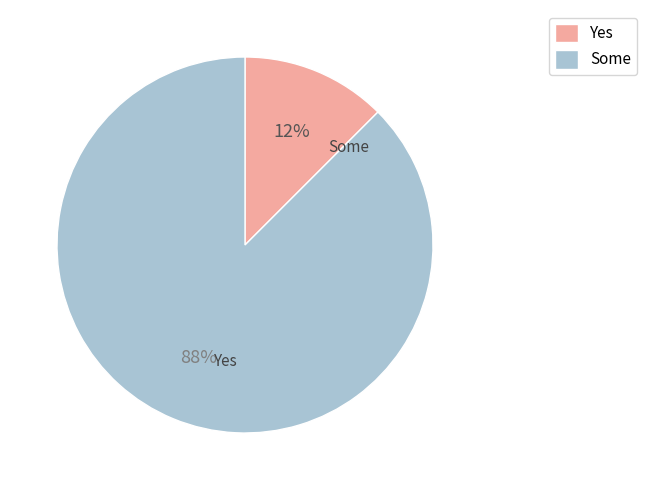

Count the number of slices in the pie.

2